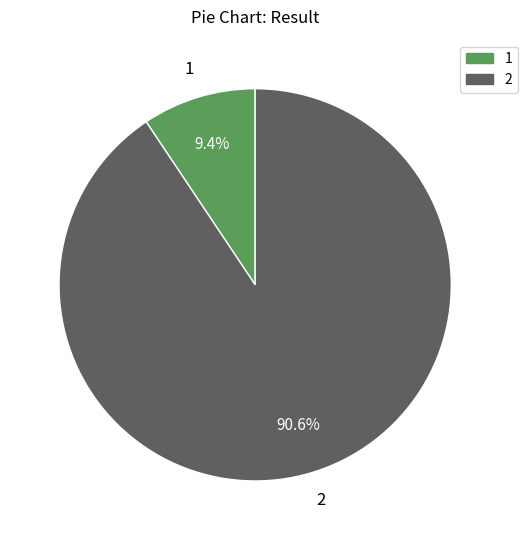

Which category has the biggest portion of the pie?

2